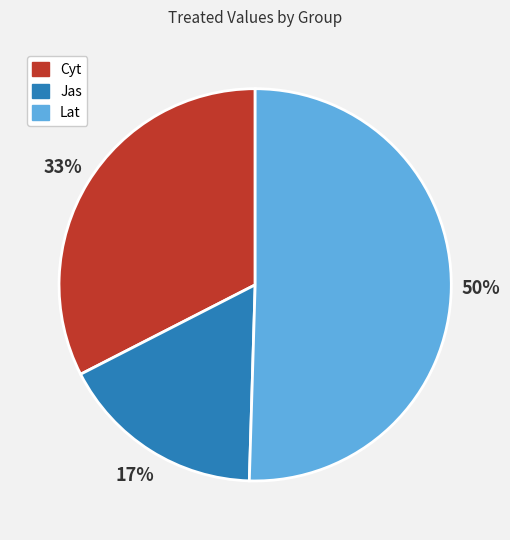

Is the sum of Cyt and Lat greater than half?

Yes